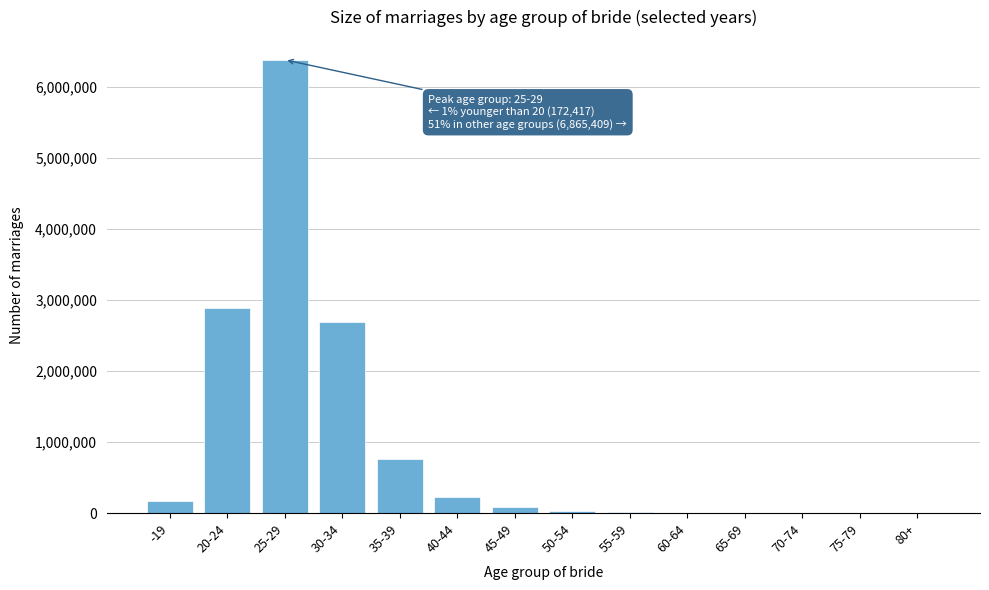

At which category does the chart reach its peak across all series?

25-29